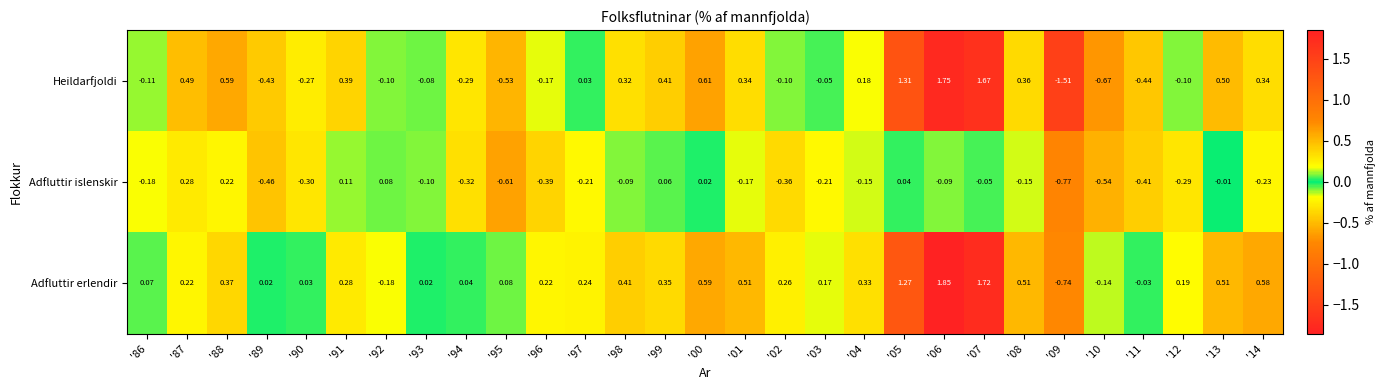

Is the value of Adfluttir islenskir at '04 greater than the value of Adfluttir erlendir at '92?

Yes